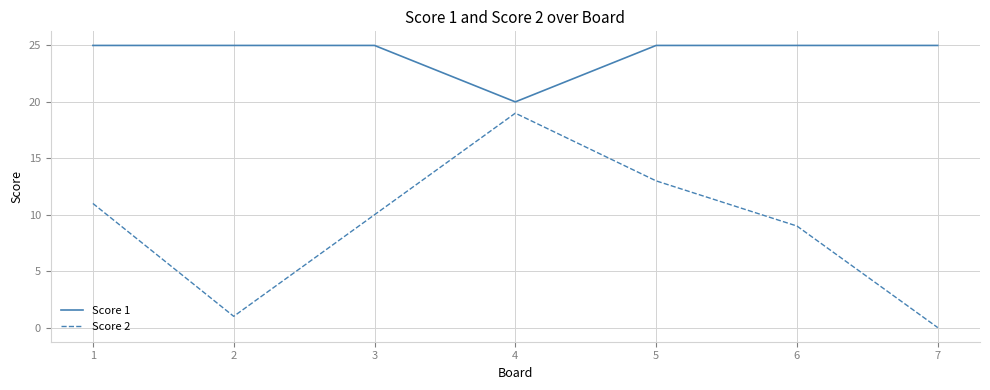

How many positive values does the Score 2 series have?

6